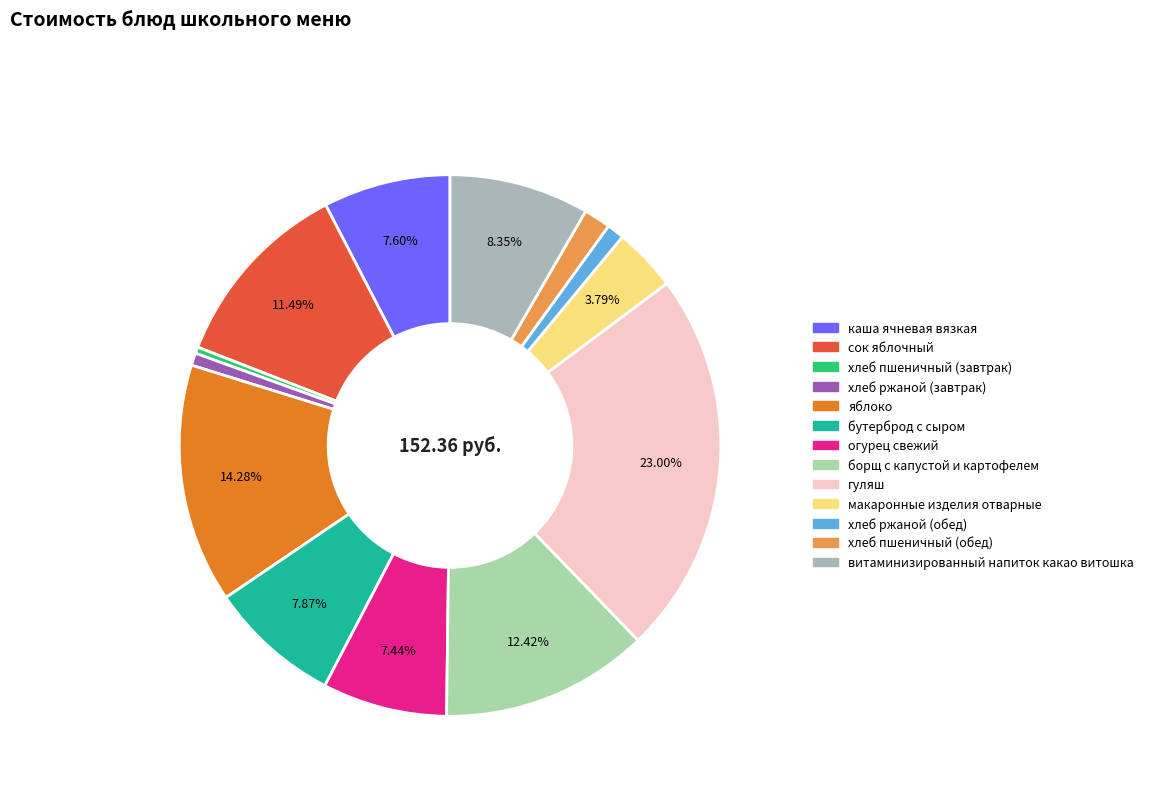

Is it true that сок яблочный is 11% of the pie?

True